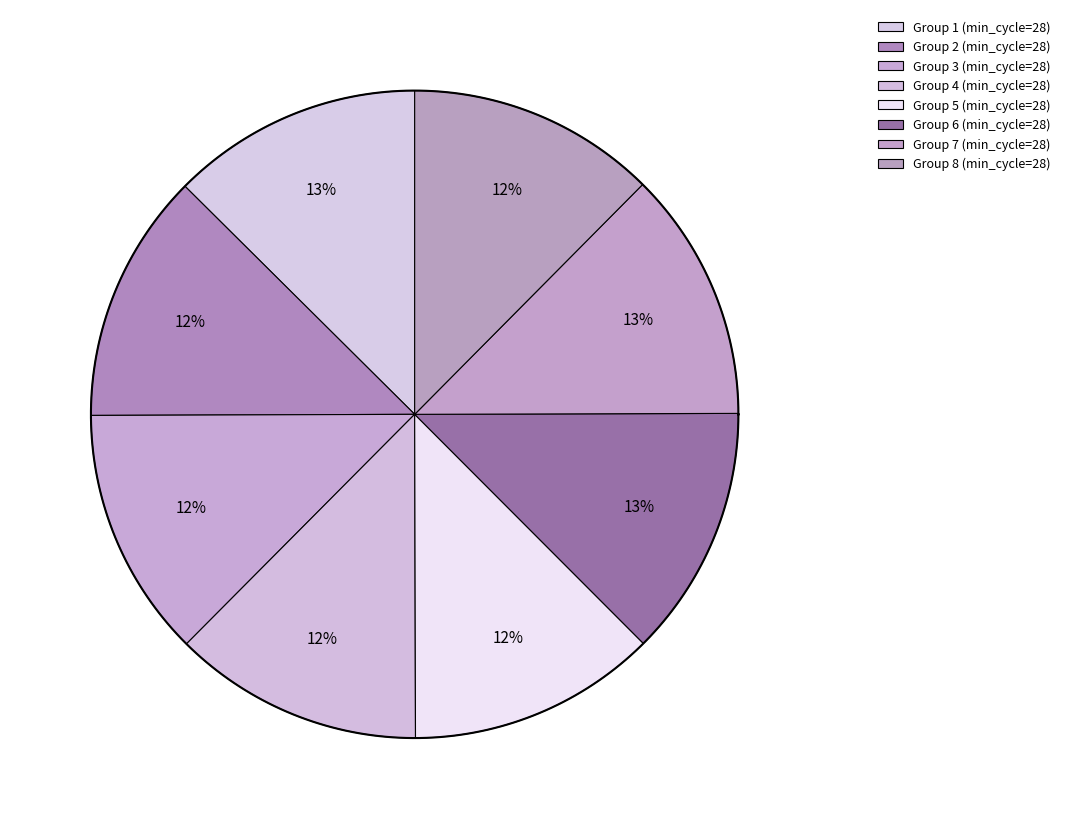

Is the sum of 28 and 28 greater than half?

No